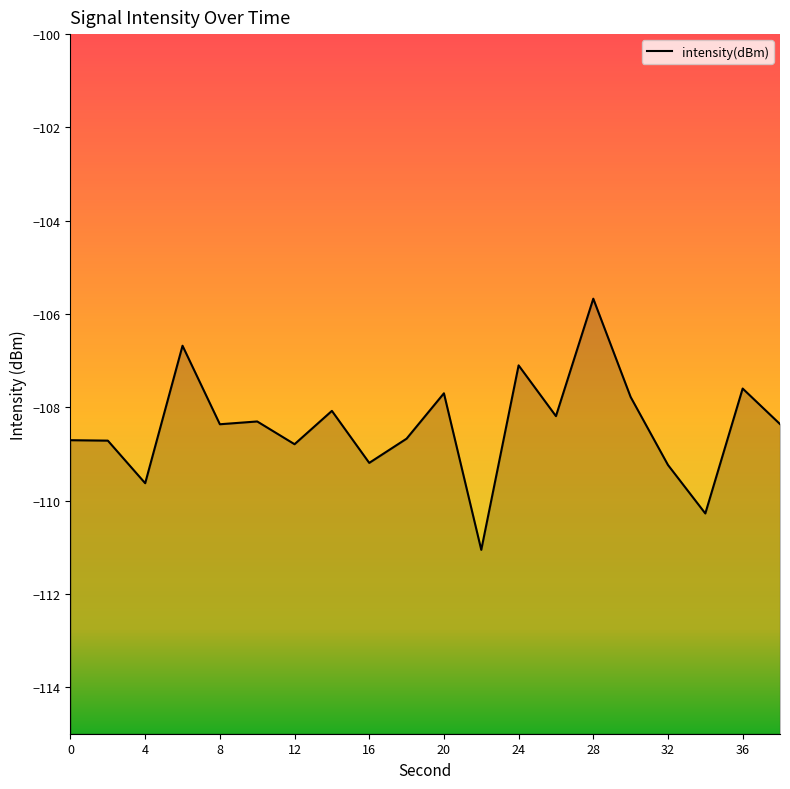

What is the value of the 6th point from the left?

-108.3